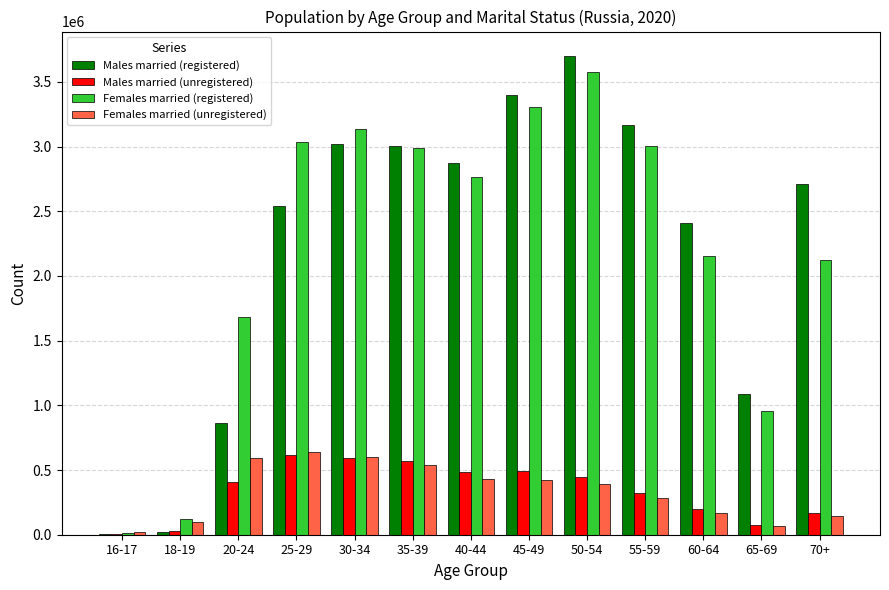

What is the spread (max minus min) of values at 55-59?

2884355